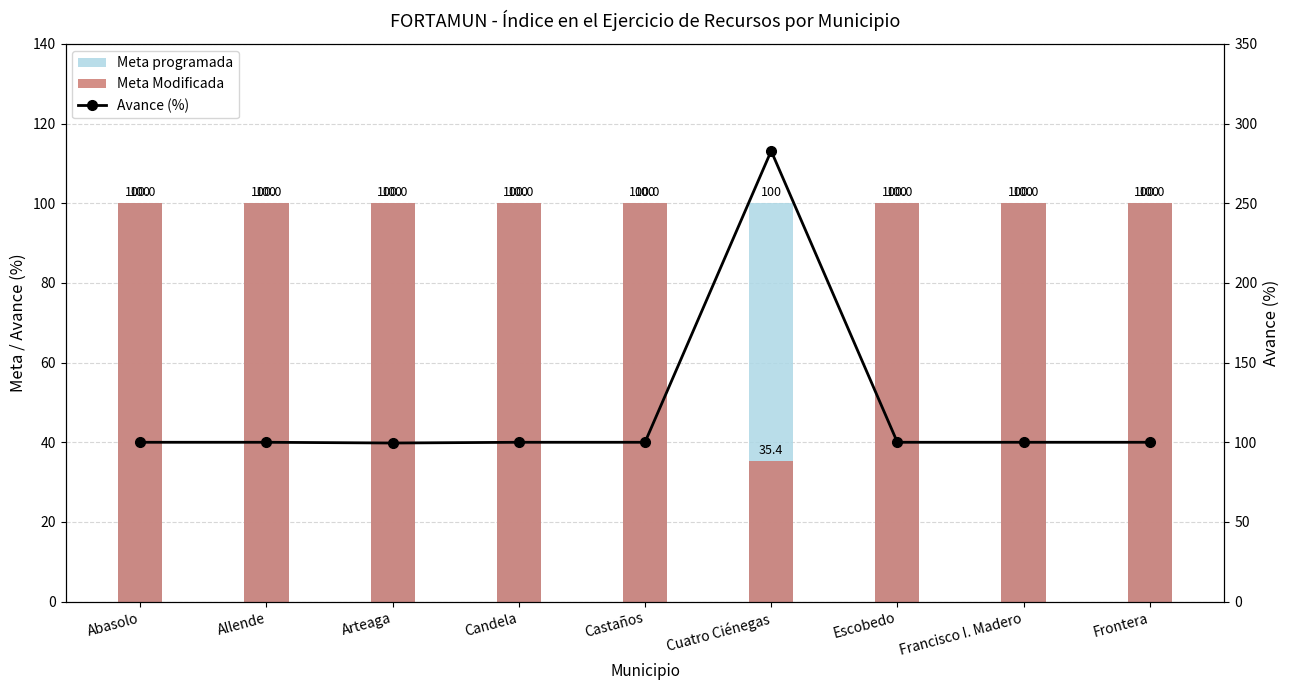

Rank the series at Candela from highest to lowest value.

Meta programada, Meta Modificada, Avance (%)